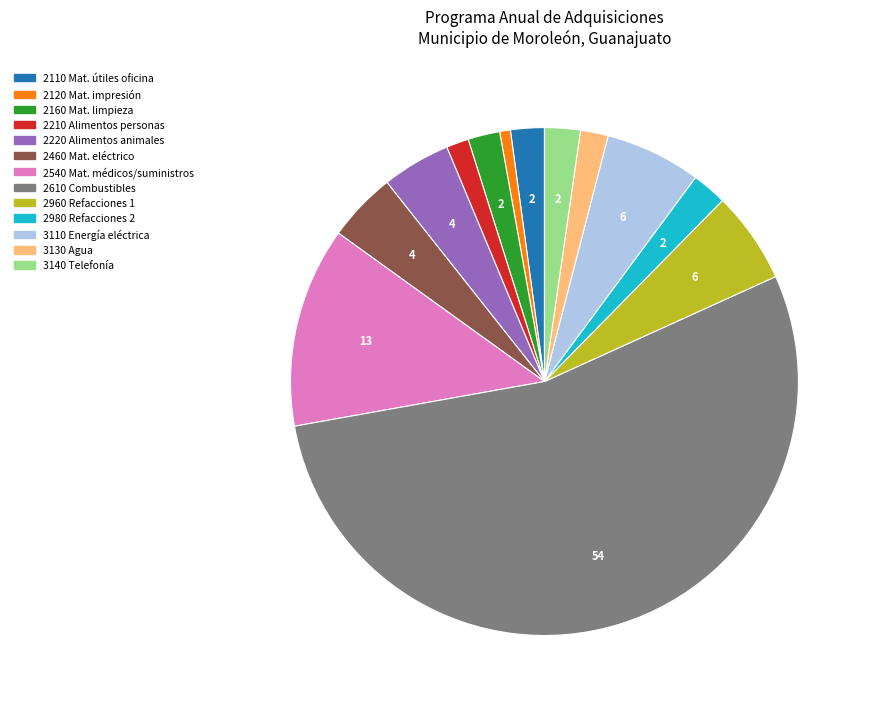

Is it true that 3130 Agua is 11% of the pie?

False